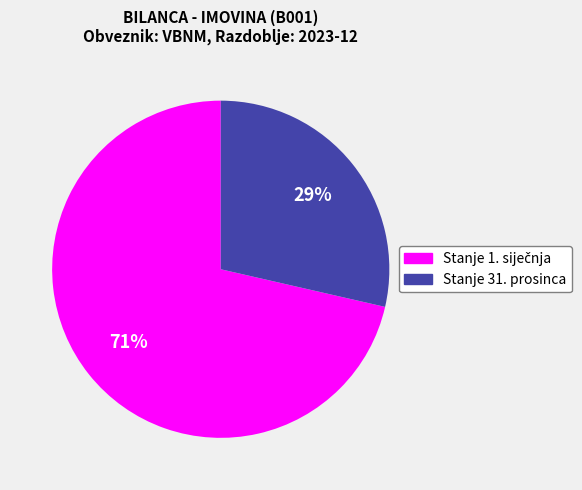

Which slice is the smallest?

Stanje 31. prosinca